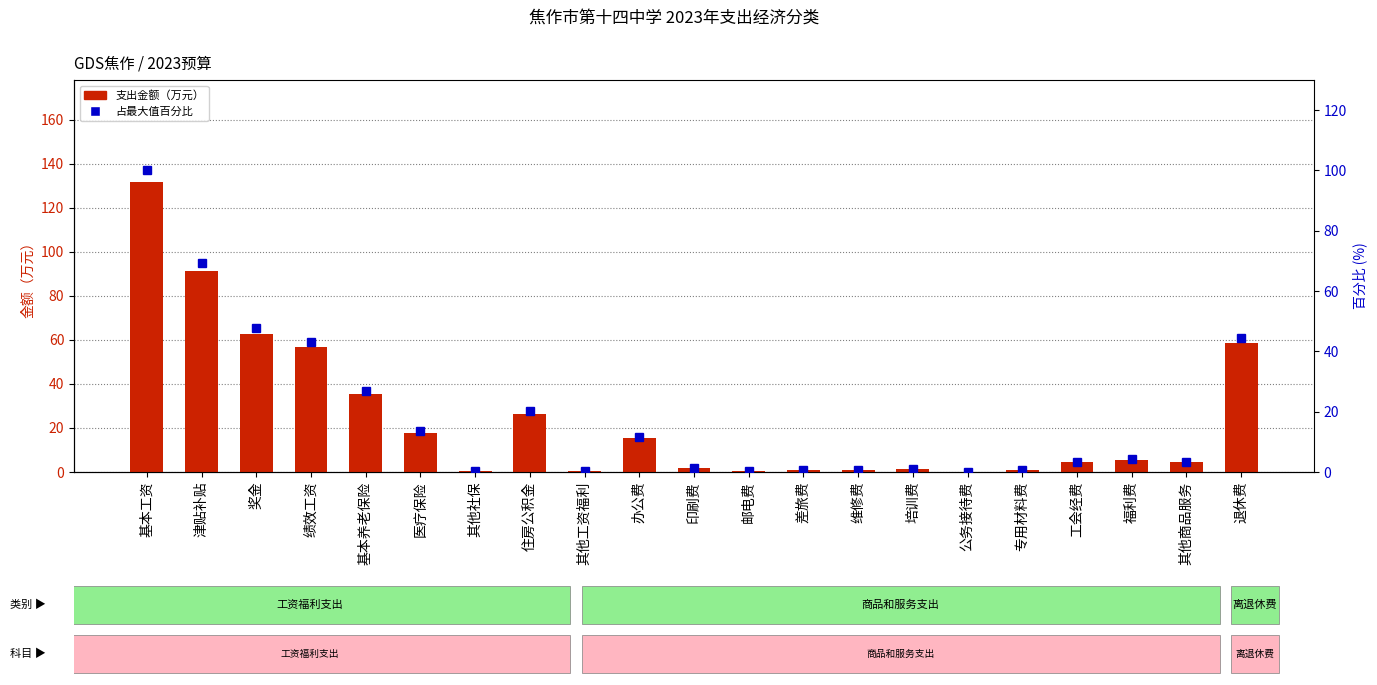

The value of 占最大值百分比 at 其他商品服务 is 3.4. True or false?

True